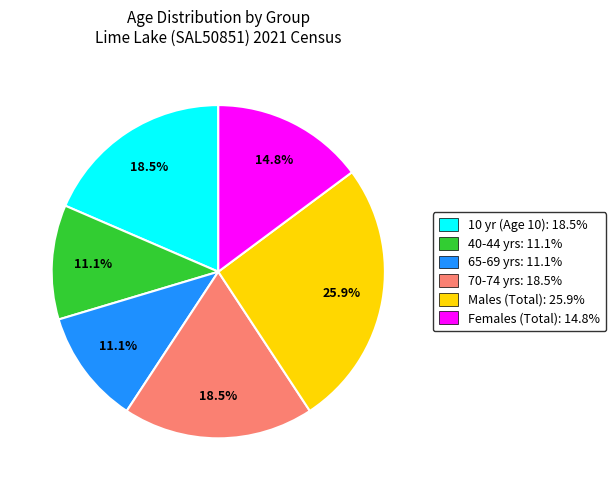

Count the number of slices in the pie.

6